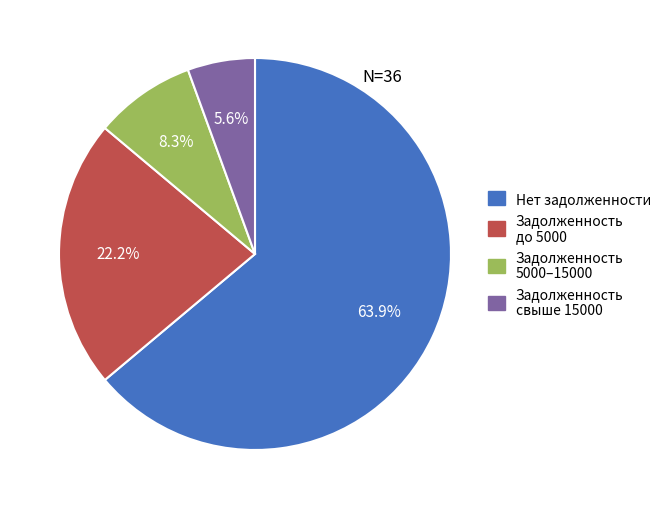

Is there any slice that represents more than half of the pie?

Yes